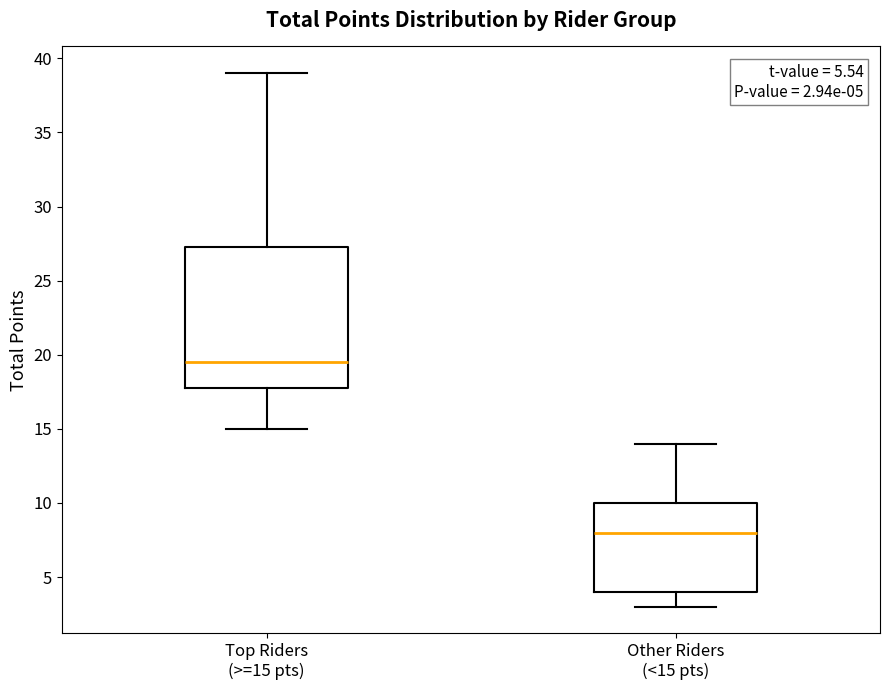

Comparing the boxes themselves (not the whiskers), which one is the tallest?

Top Riders (>=15 pts)